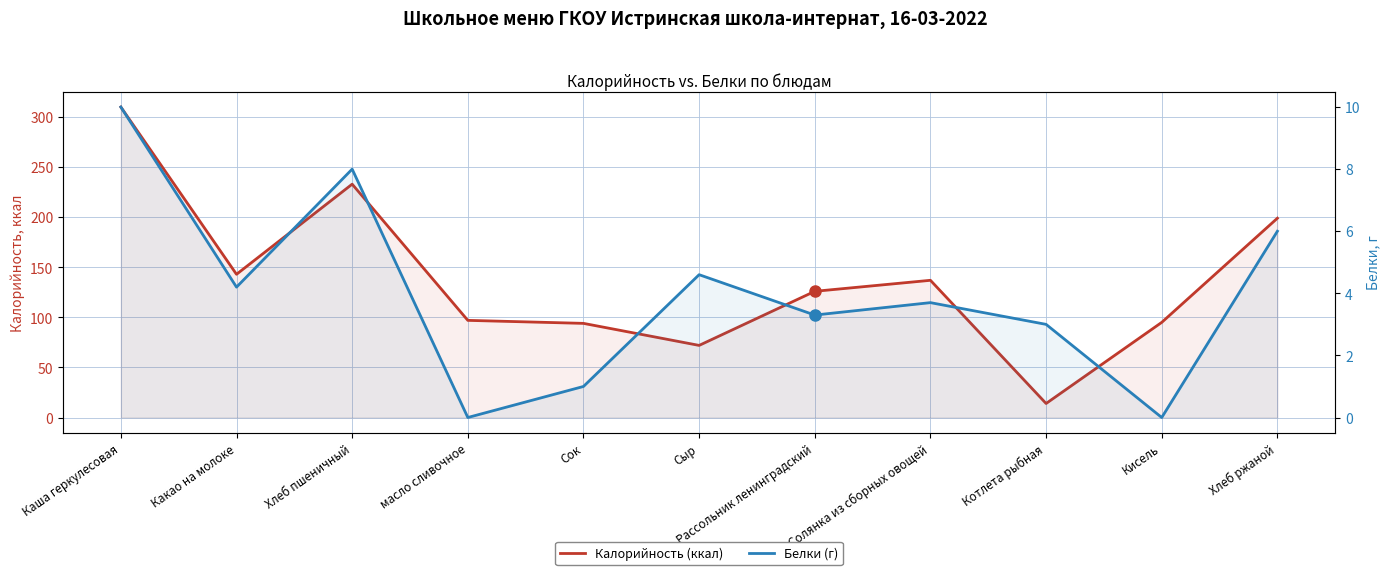

Which series has the largest total across all categories?

Калорийность (ккал)